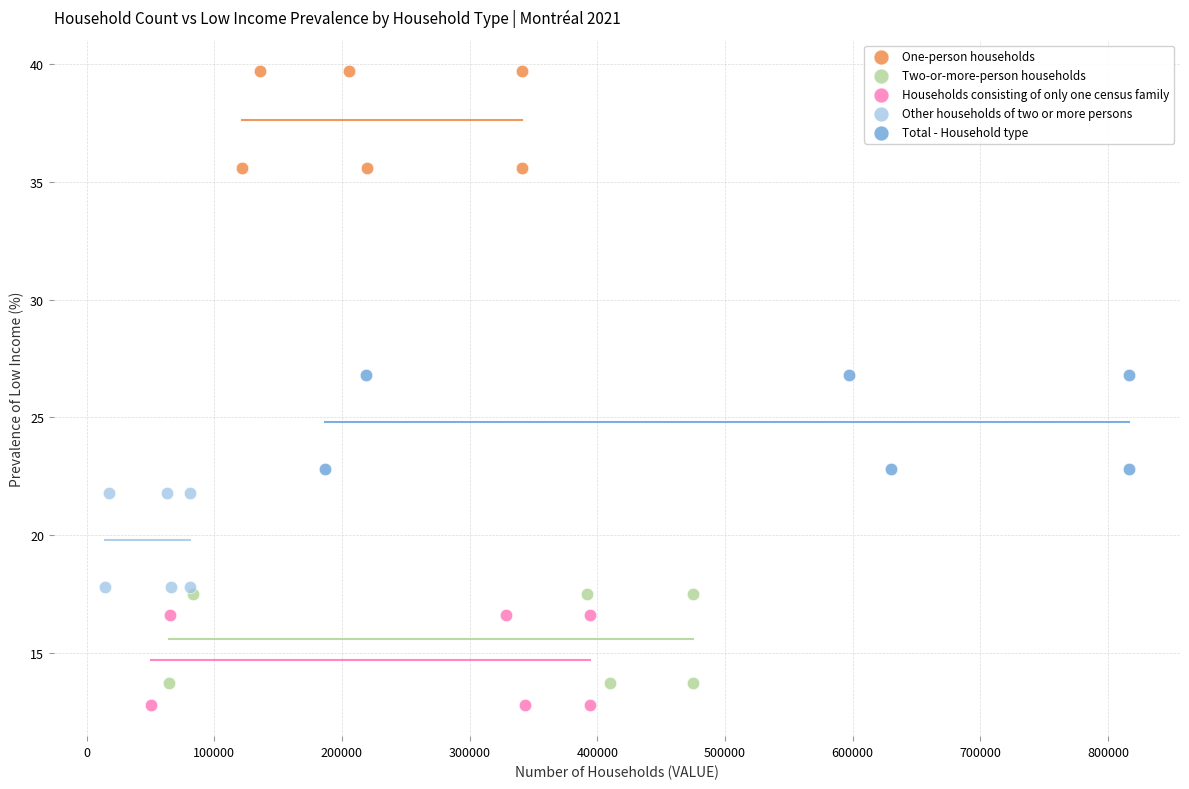

Which series contains the lowest Y value?

Households consisting of only one census family